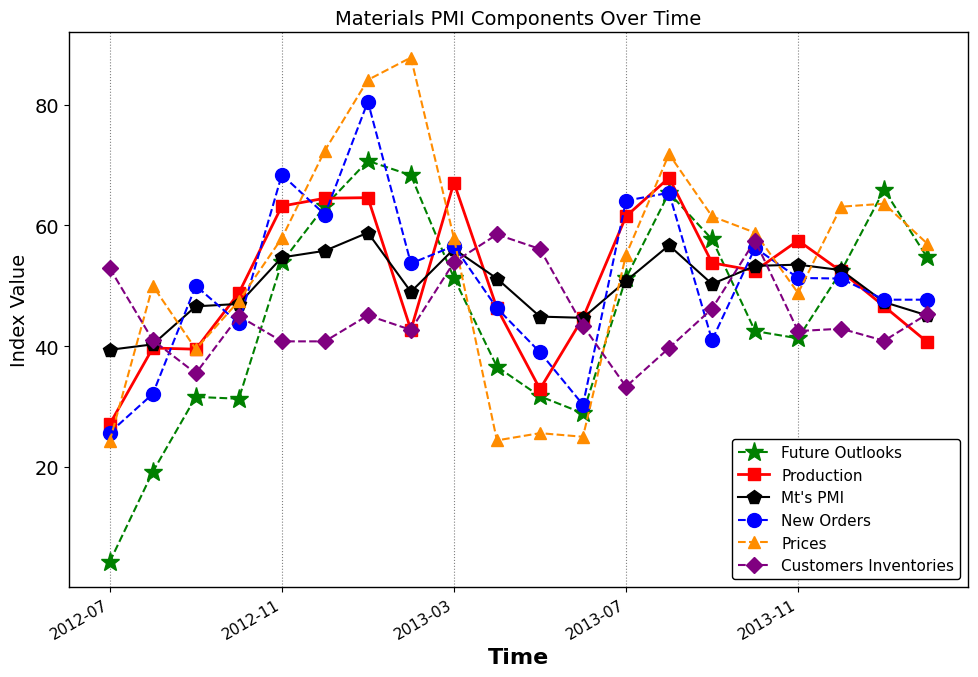

What is the maximum value shown in the chart?

87.8